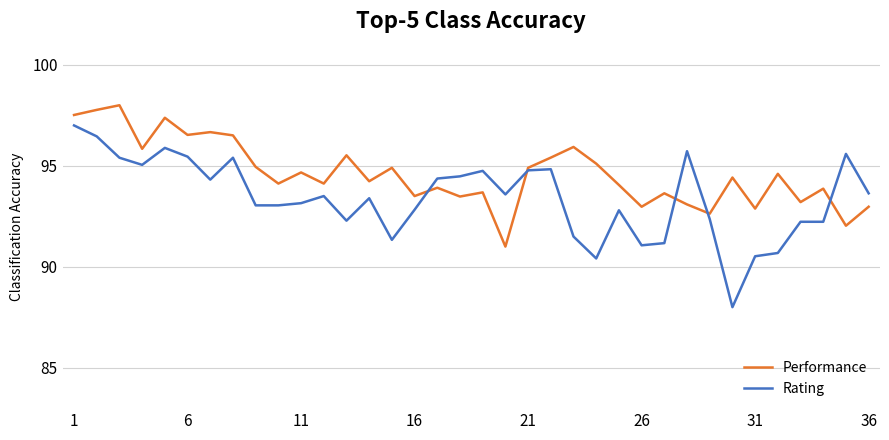

Rank the series by their maximum value, from highest to lowest.

Performance, Rating